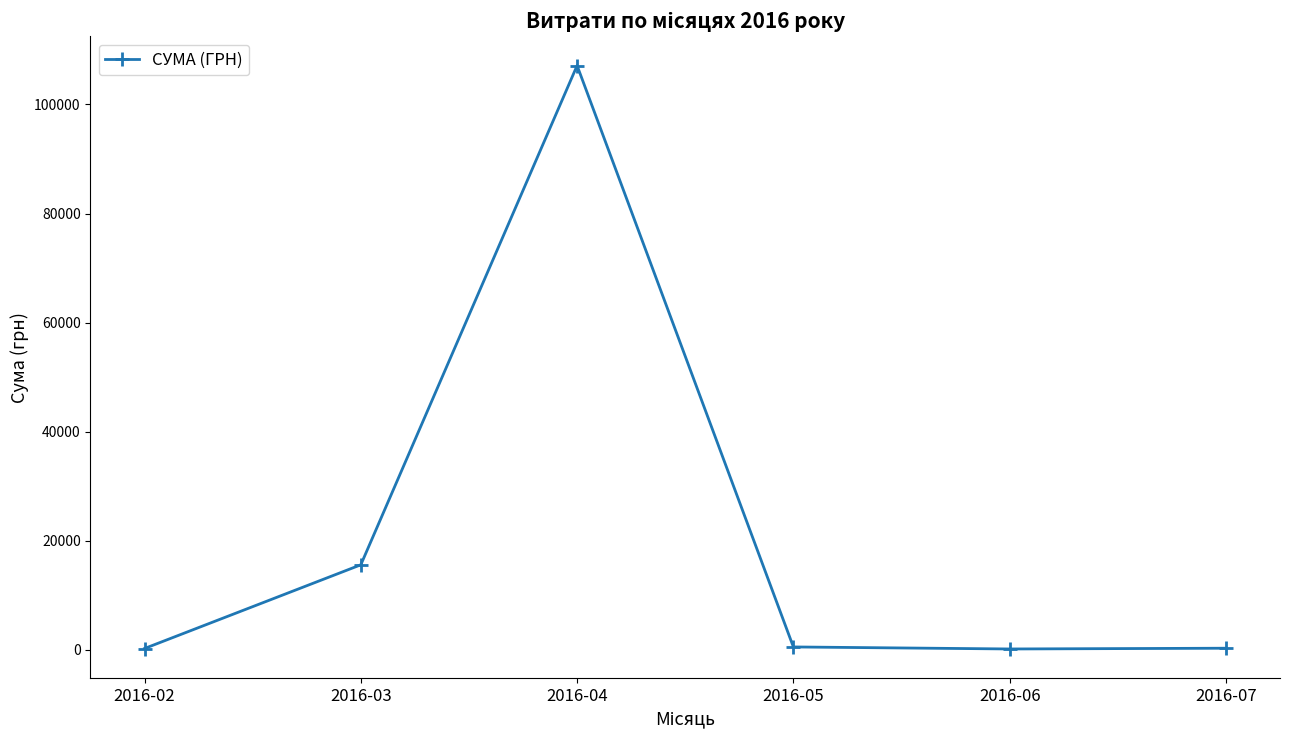

Count the number of data series in this chart.

1